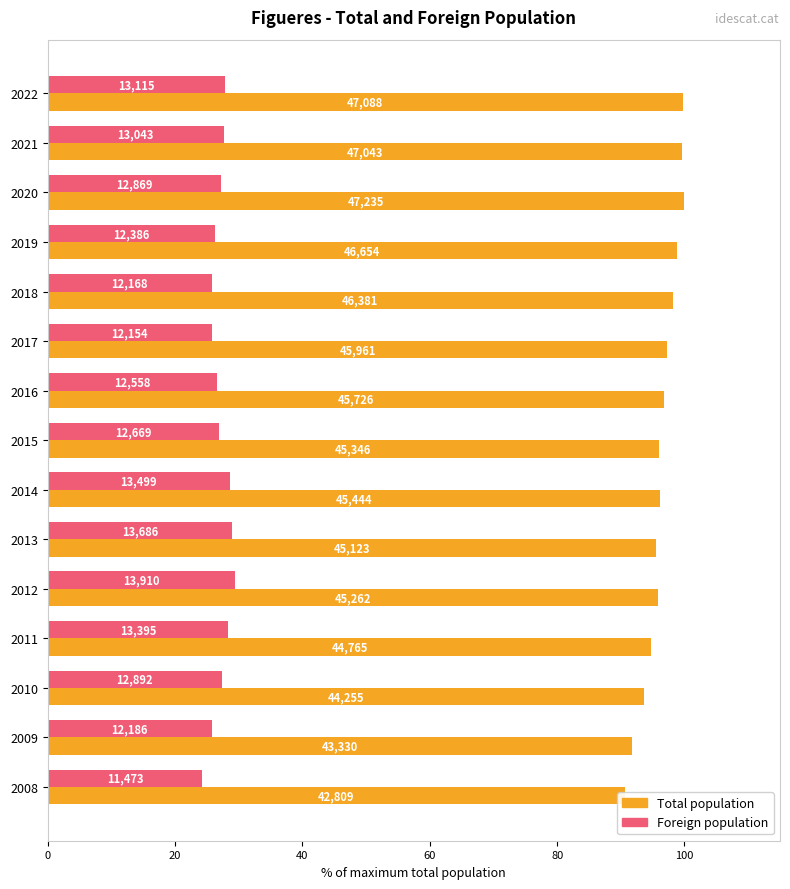

Reading left to right, transcribe all the data shown in this chart.

Total population: 99.7	99.6	100.0	98.8	98.2	97.3	96.8	96.0	96.2	95.5	95.8	94.8	93.7	91.7	90.6
Foreign population: 27.8	27.6	27.2	26.2	25.8	25.7	26.6	26.8	28.6	29.0	29.4	28.4	27.3	25.8	24.3